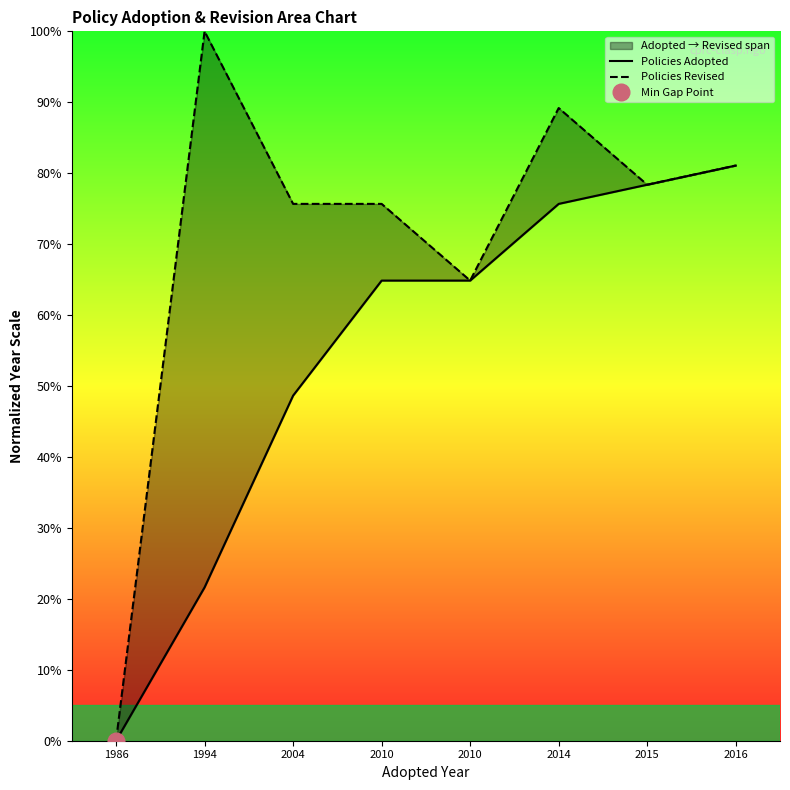

Which series changed the most between 1994 and 2010?

Policies Adopted